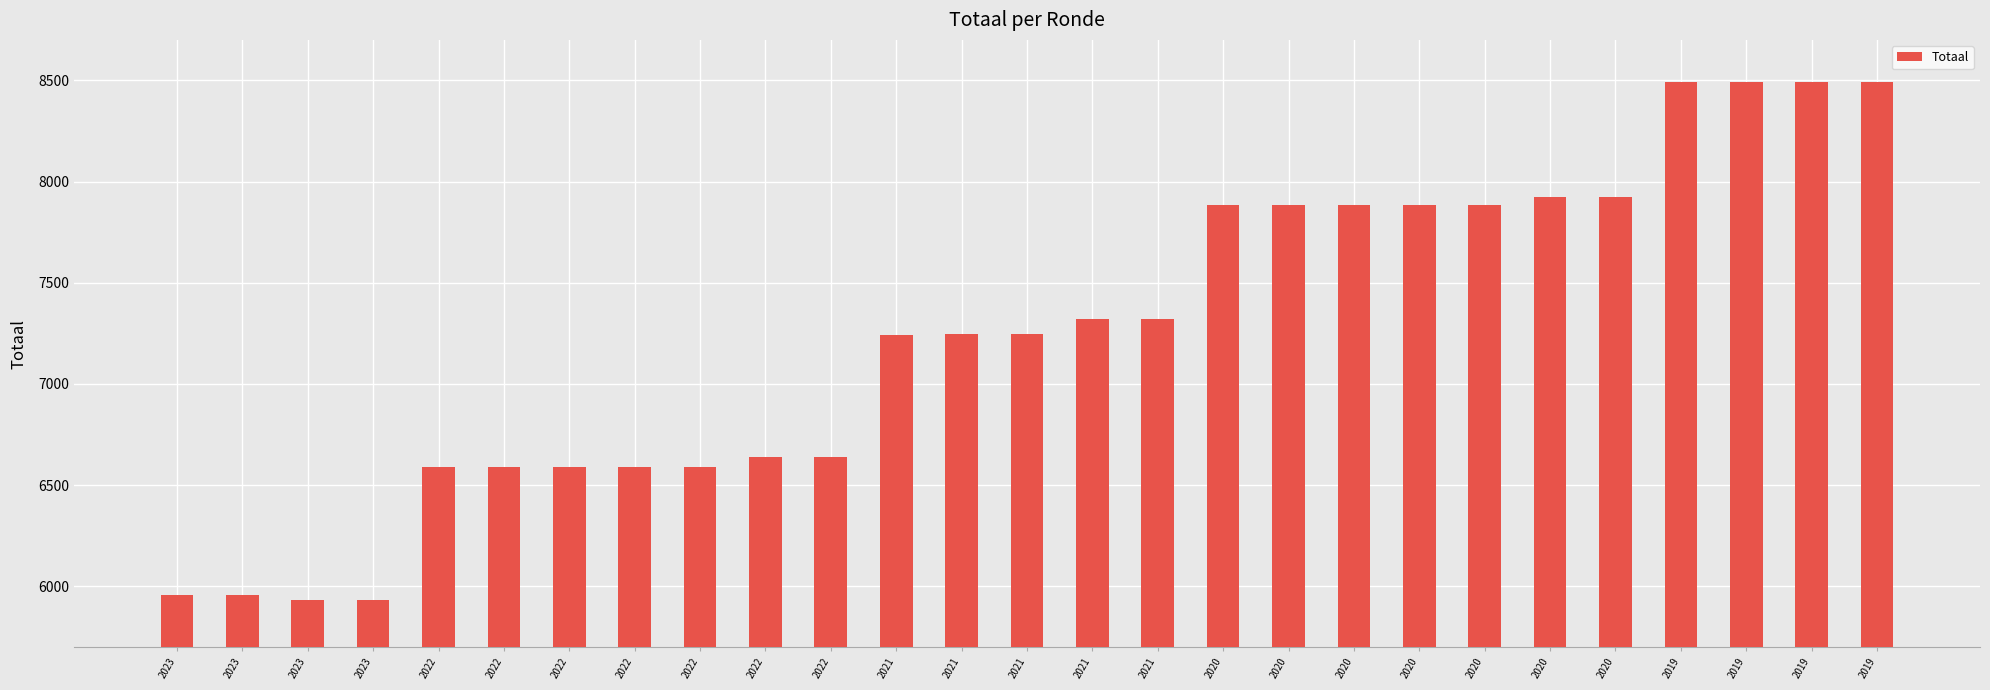

Rank the categories by value from highest to lowest.

2019, 2019, 2019, 2019, 2020, 2020, 2020, 2020, 2020, 2020, 2020, 2021, 2021, 2021, 2021, 2021, 2022, 2022, 2022, 2022, 2022, 2022, 2022, 2023, 2023, 2023, 2023